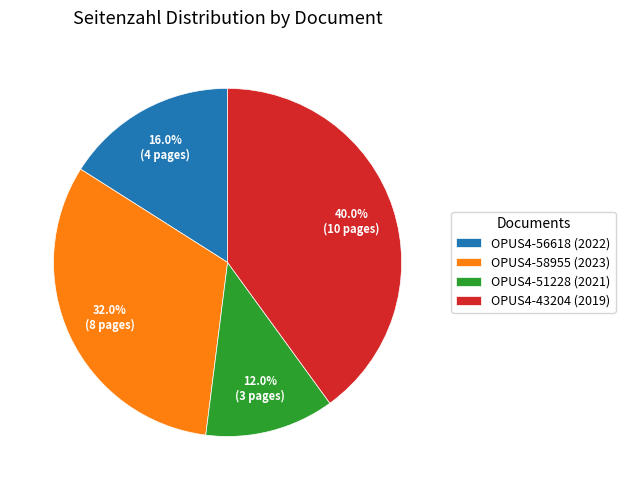

Does any single category account for the majority?

No